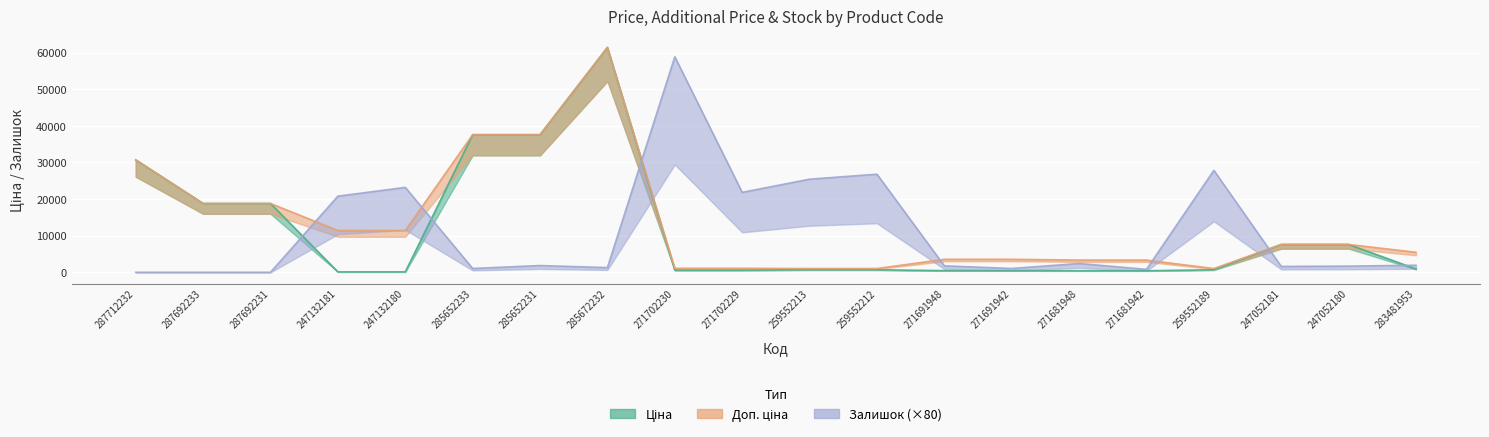

What is the difference between the Ціна values at 247132181 and 285672232?

61320.2